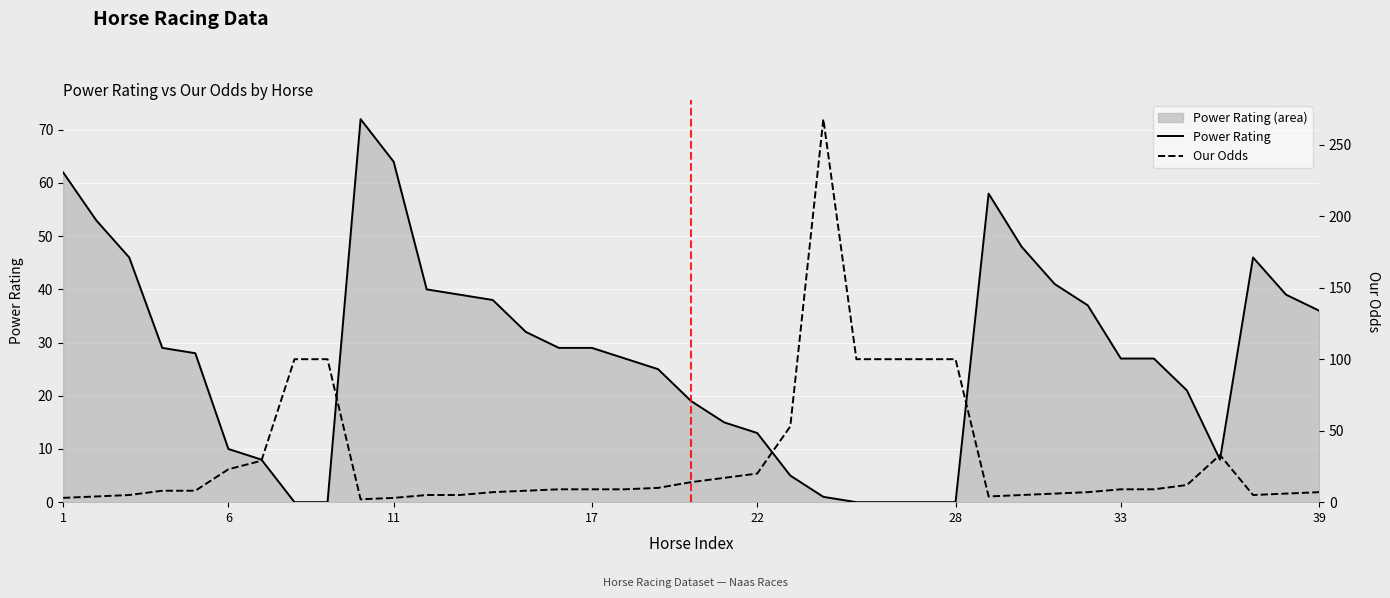

Between 17 and 22, which is larger?

17